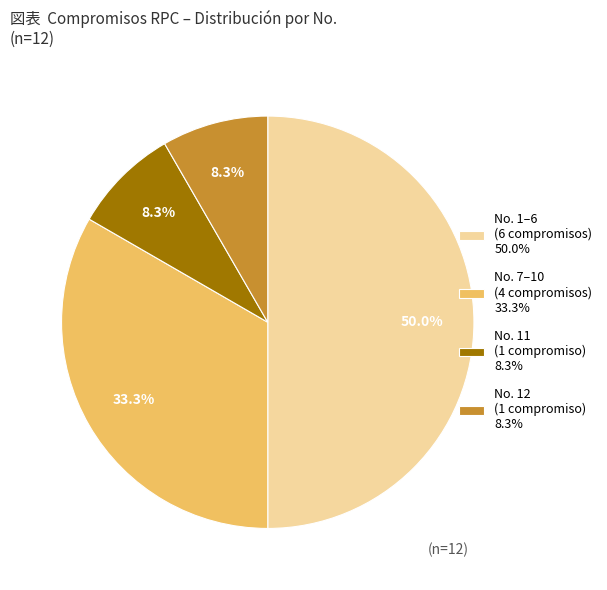

To the nearest percent, what is the average slice percentage?

25%